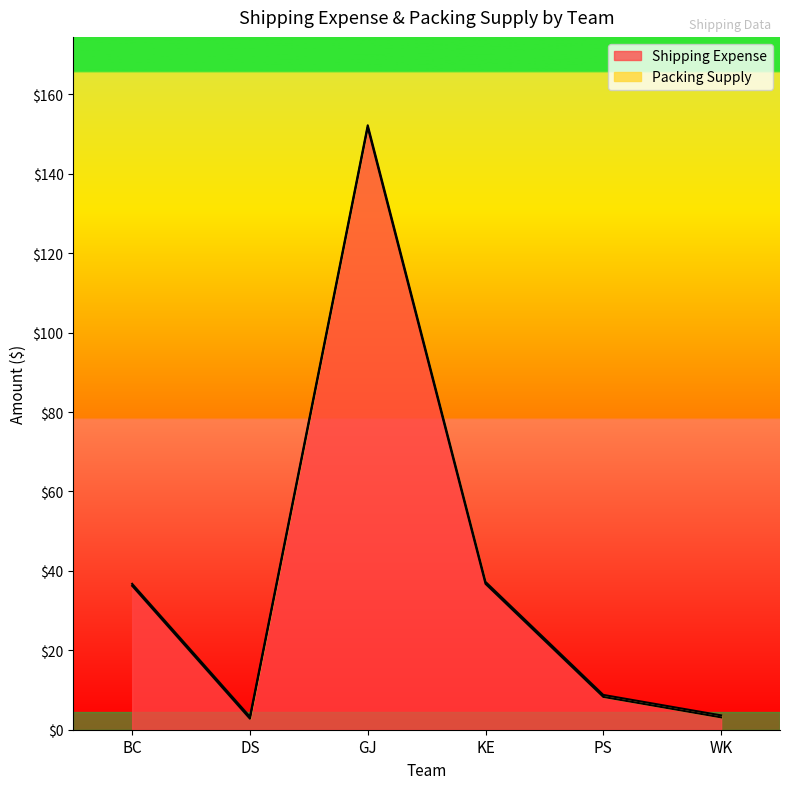

List the labels in order of value, largest first.

GJ, KE, BC, PS, WK, DS